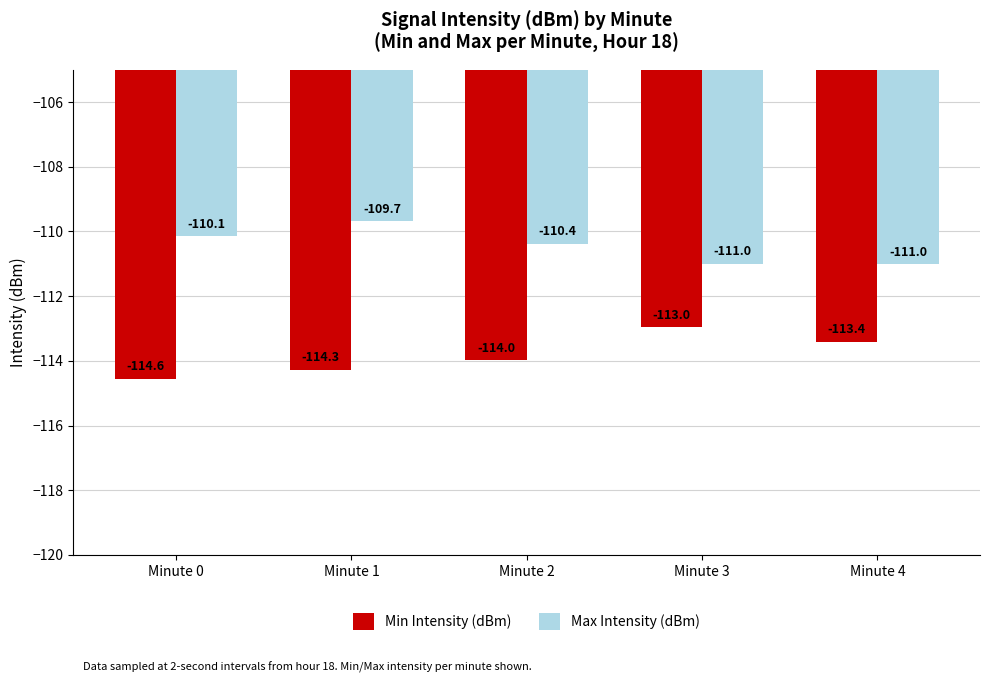

Reading left to right, extract all data points from this chart.

Min Intensity (dBm): Minute 0=-114.6	Minute 1=-114.3	Minute 2=-114.0	Minute 3=-113.0	Minute 4=-113.4
Max Intensity (dBm): Minute 0=-110.1	Minute 1=-109.7	Minute 2=-110.4	Minute 3=-111.0	Minute 4=-111.0